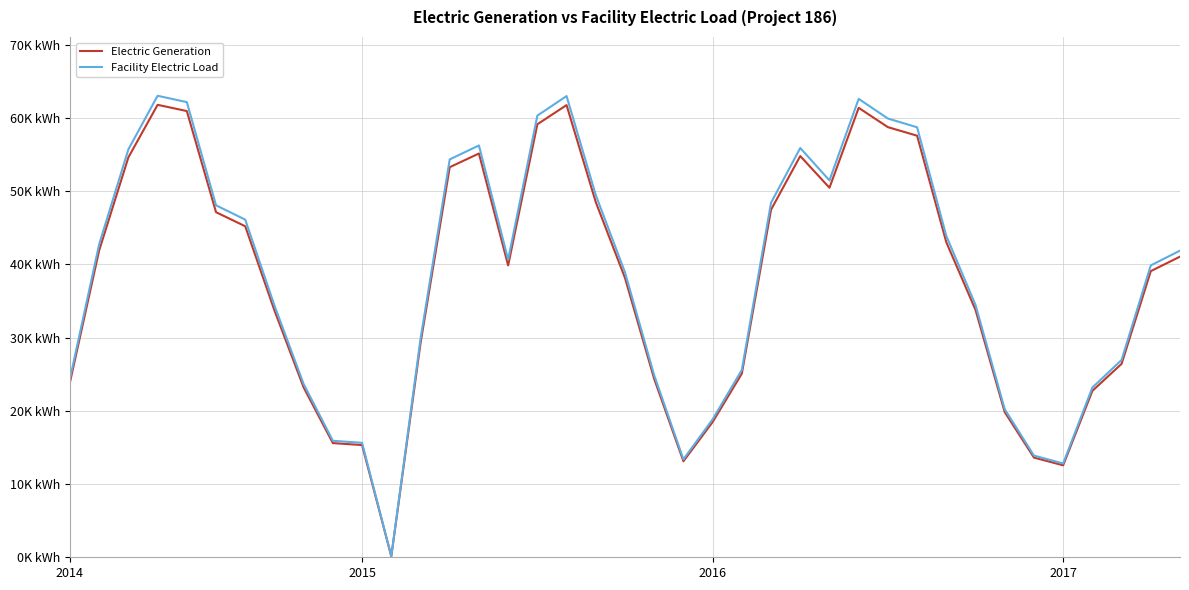

What is the maximum value for Facility Electric Load?

63035.8